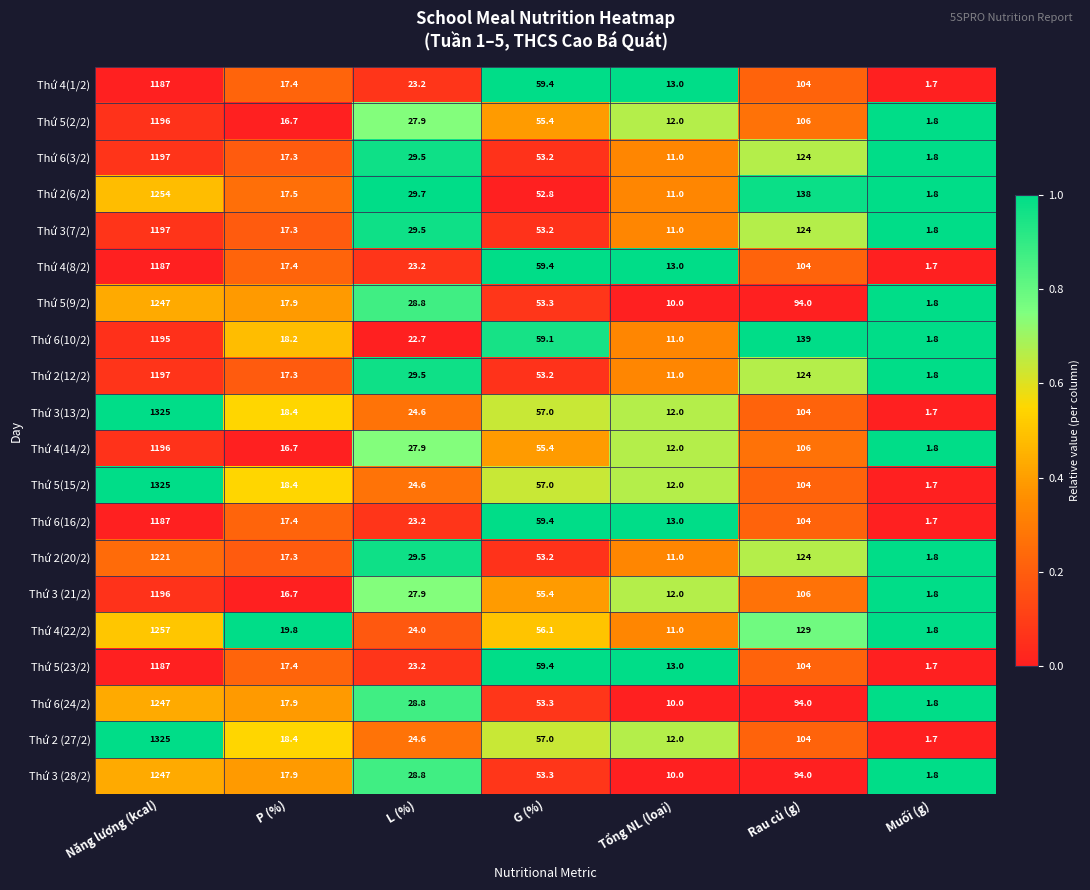

At which category is the sum across all series the highest?

Năng lượng (kcal)